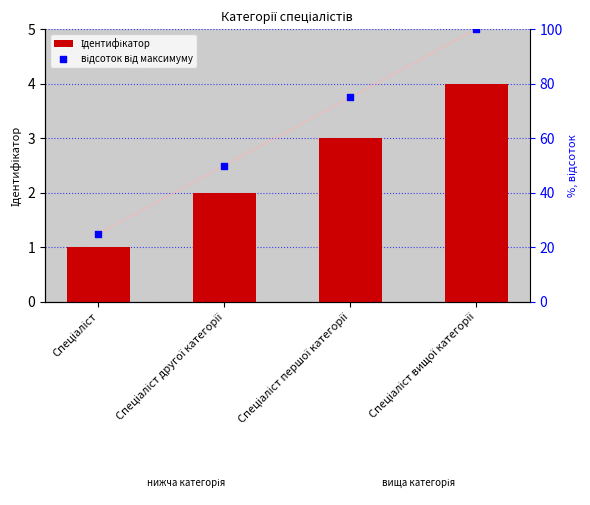

Is the value of Ідентифікатор at Спеціаліст greater than the value of відсоток від максимуму at Спеціаліст вищої категорії?

No